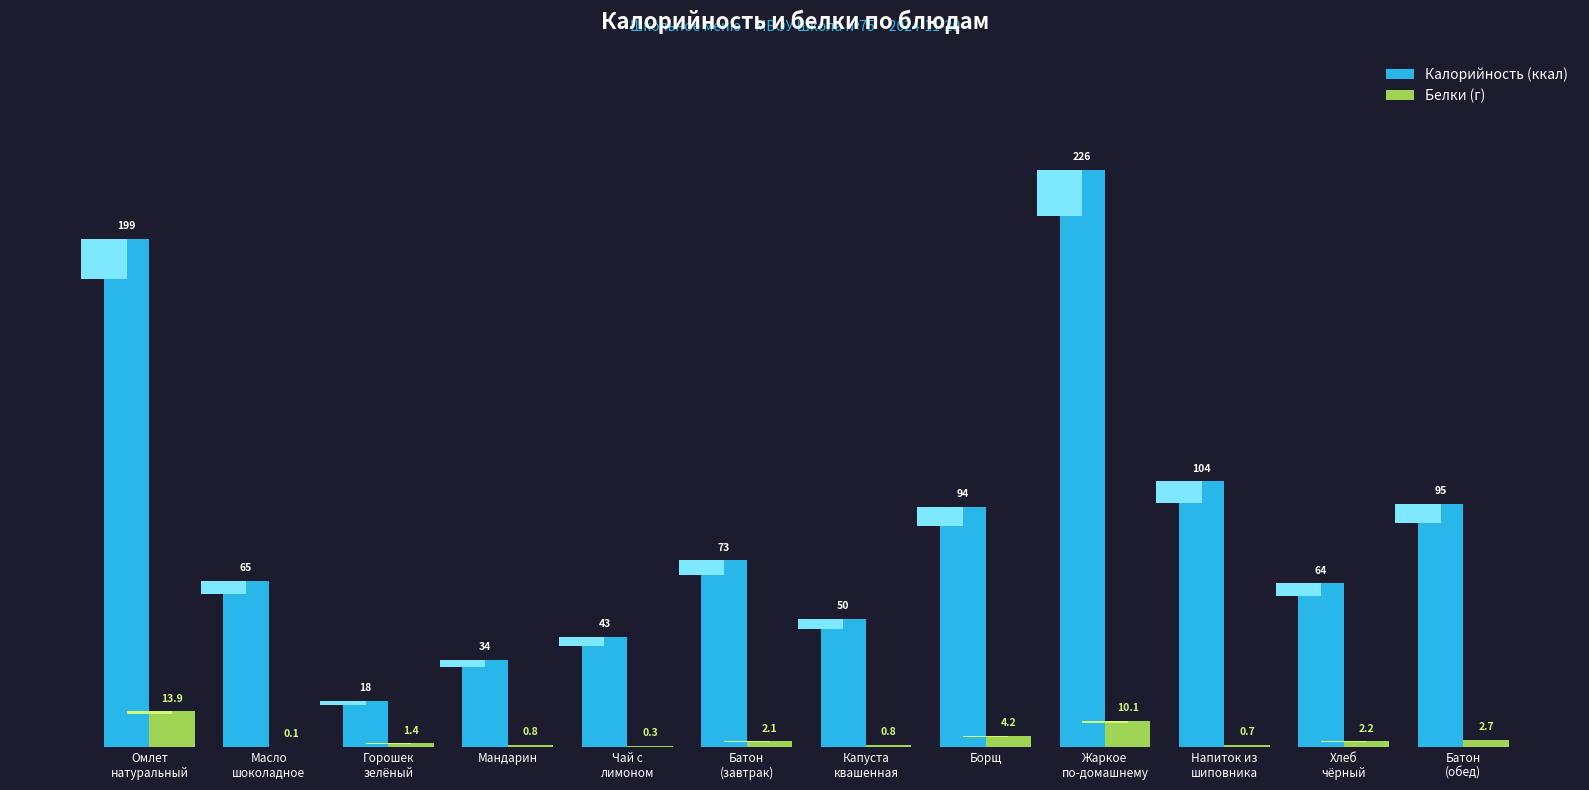

List the labels in order of Белки (г) value, largest first.

Омлет
натуральный, Жаркое
по-домашнему, Борщ, Батон
(обед), Хлеб
чёрный, Батон
(завтрак), Горошек
зелёный, Мандарин, Капуста
квашенная, Напиток из
шиповника, Чай с
лимоном, Масло
шоколадное